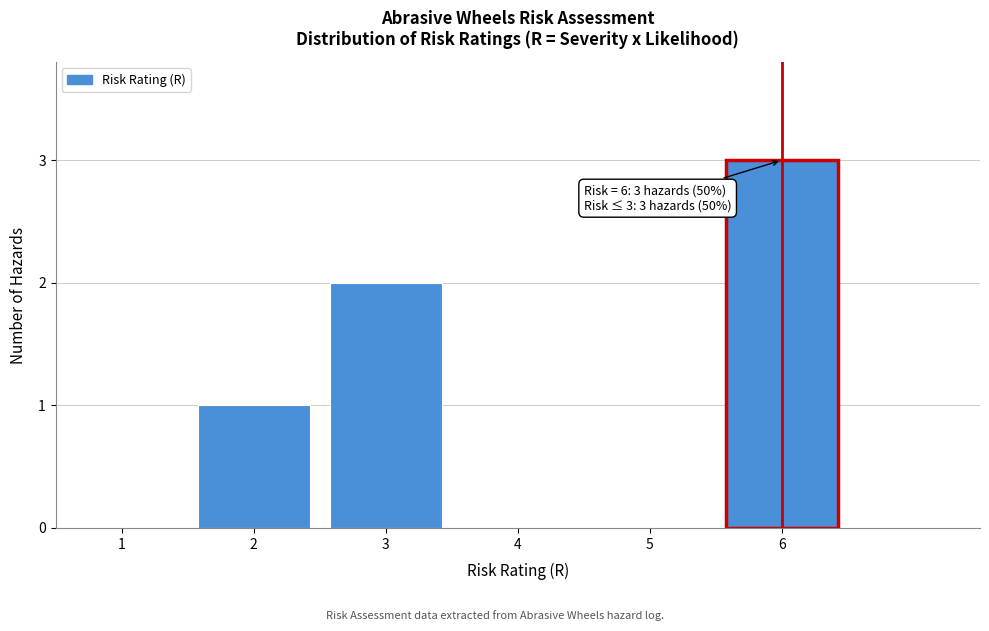

Reading left to right, transcribe all the data shown in this chart.

1=0	2=1	3=2	4=0	5=0	6=3